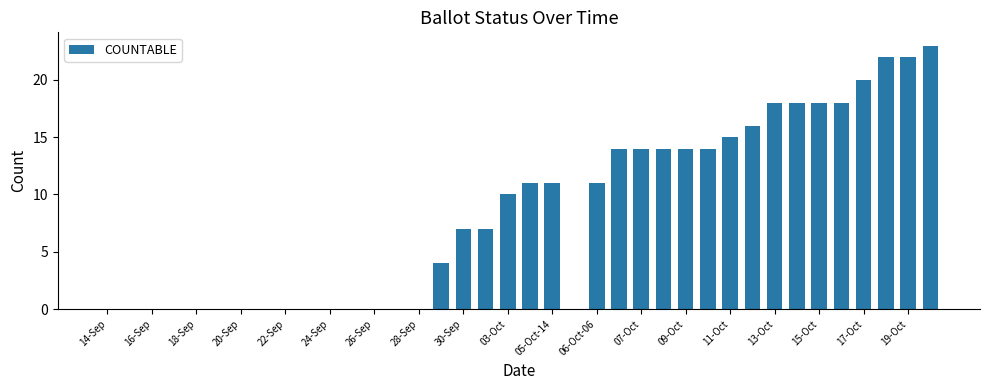

What is the sum of all values?

321